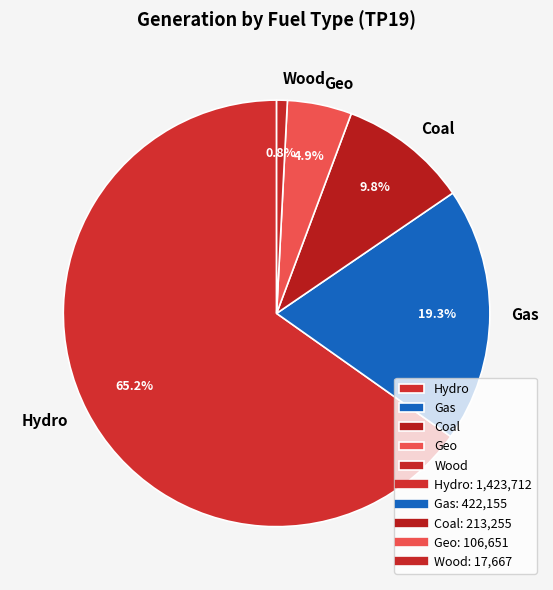

Combined, what portion of the pie is Gas and Geo?

24.2%